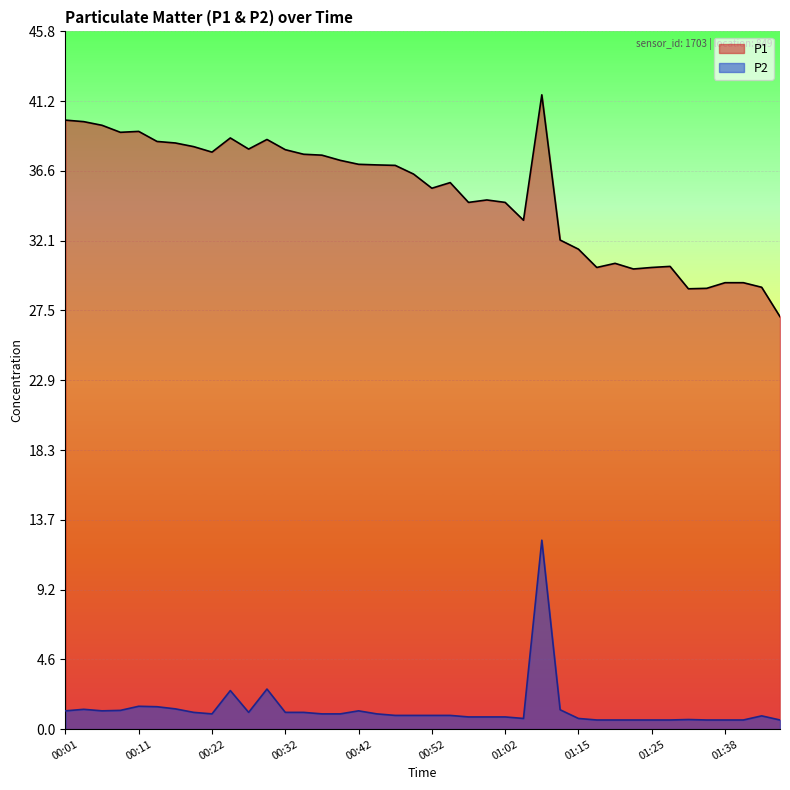

True or false: P2 and P1 intersect in this chart.

False